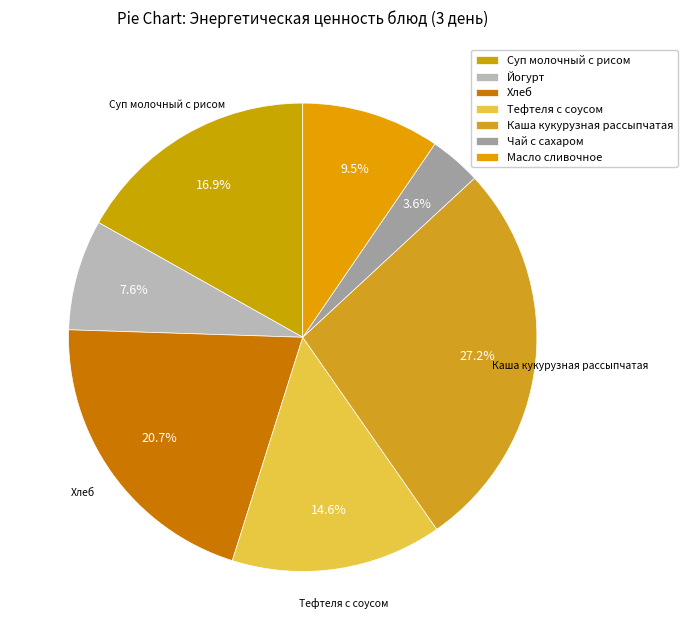

Which category has the biggest portion of the pie?

Каша кукурузная рассыпчатая